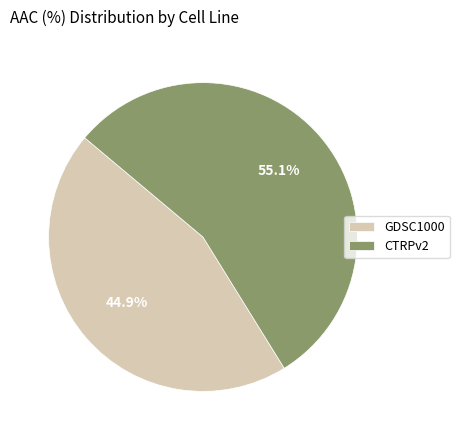

To the nearest percent, what is the difference between the GDSC1000 and CTRPv2 slice percentages?

10%